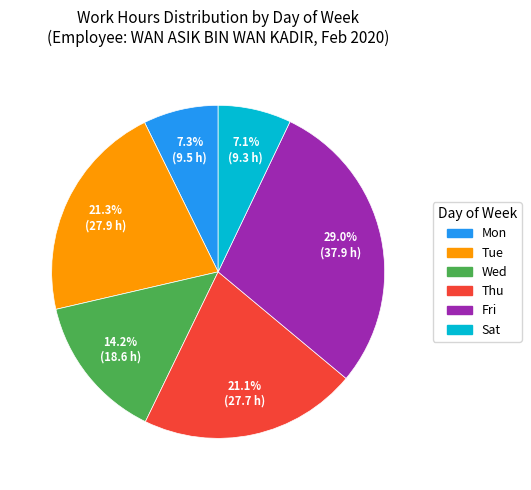

Is there a majority slice in this chart?

No